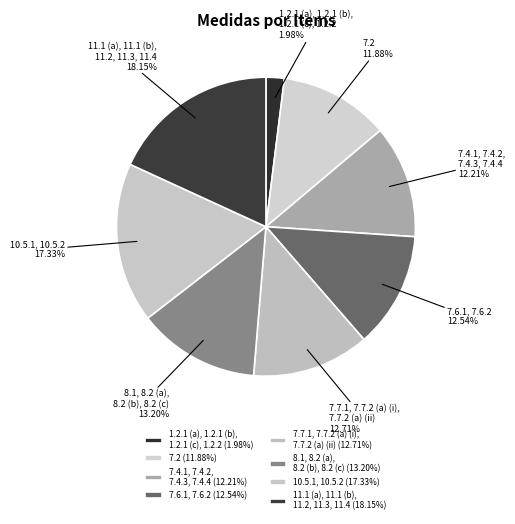

How many segments does this pie chart have?

8